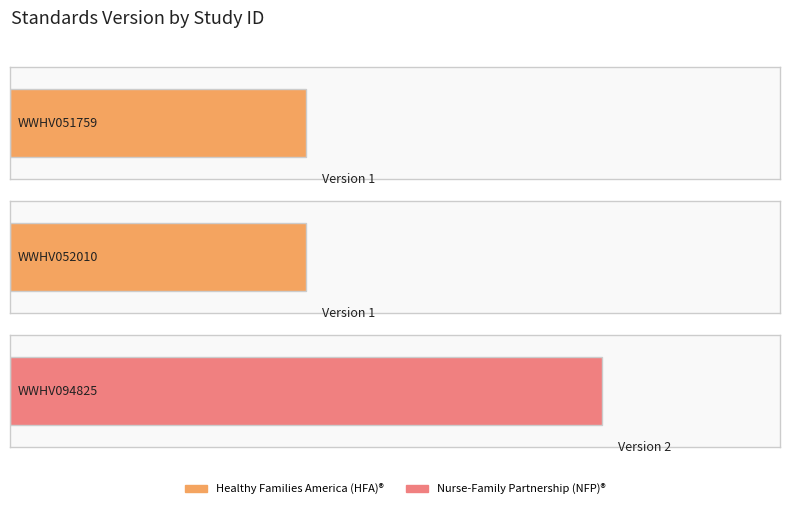

What is the average value?

1